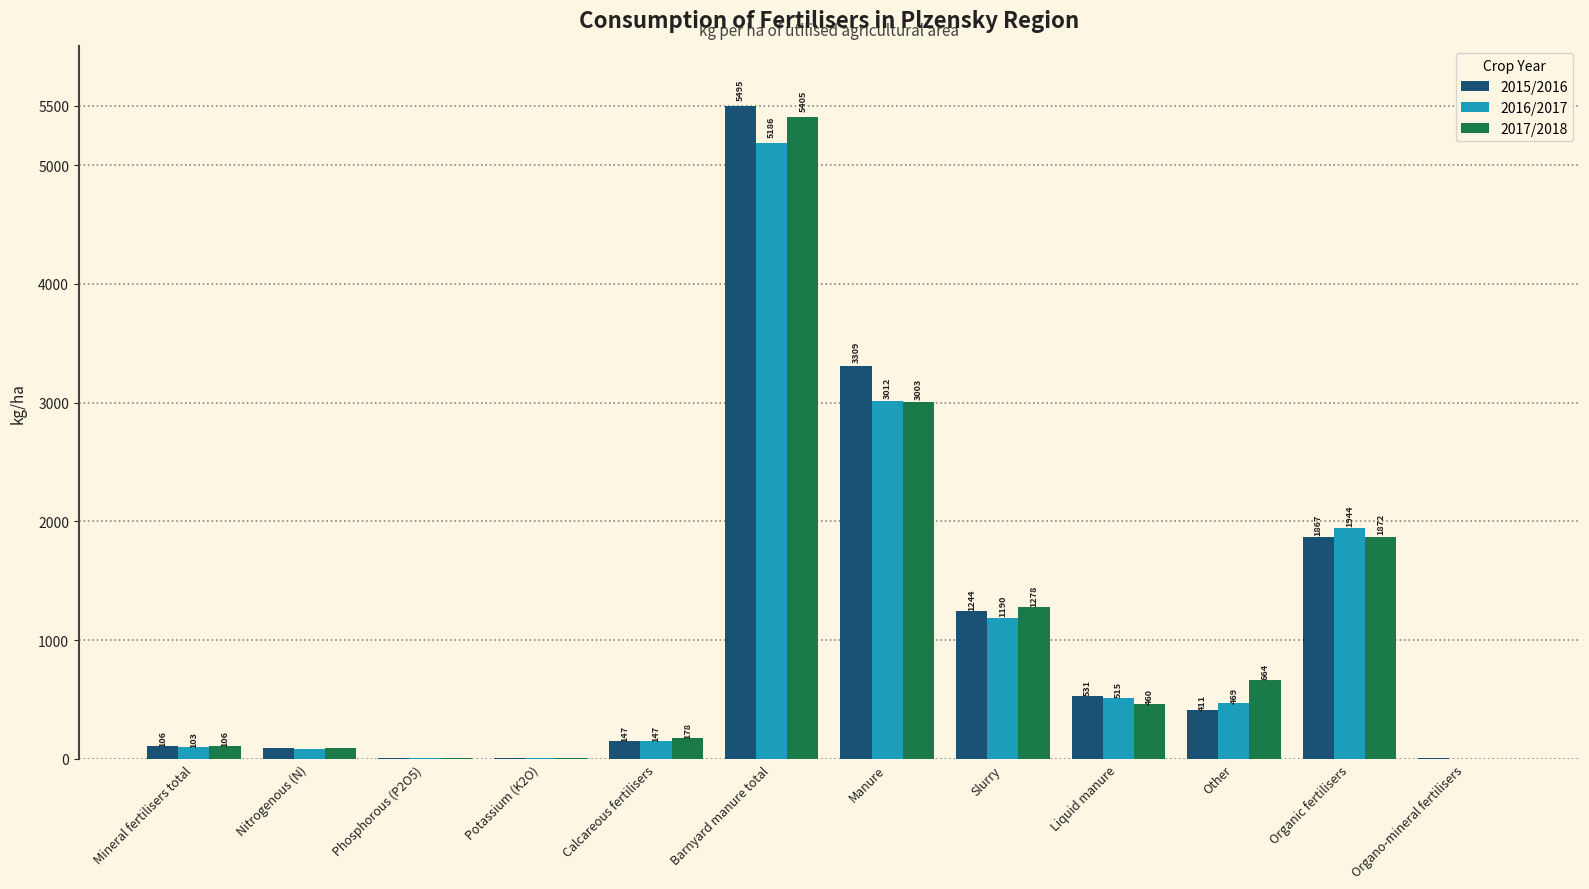

The value of 2015/2016 at Slurry is 1244.1. True or false?

True